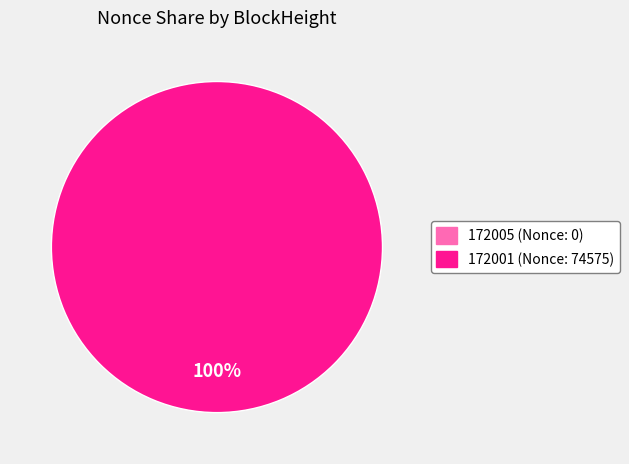

Count the number of slices in the pie.

2